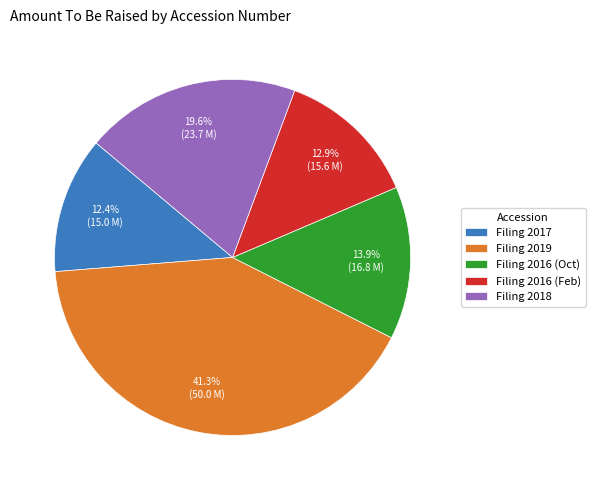

Does any single category account for the majority?

No